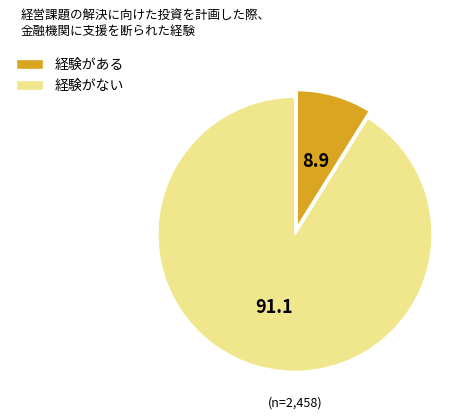

Does 経験がある account for over 50% of the chart?

No